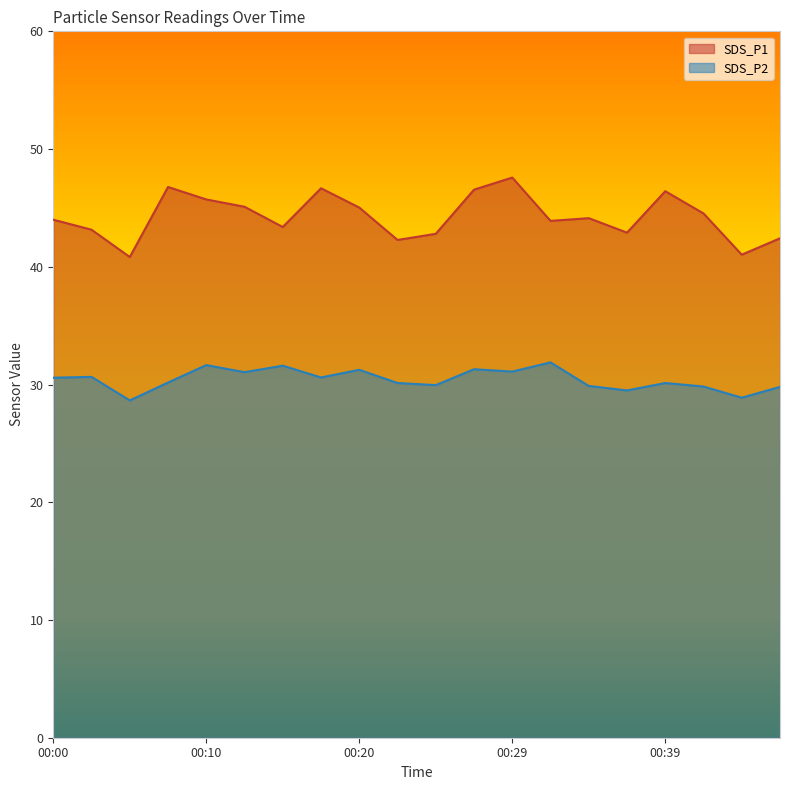

True or false: SDS_P1 and SDS_P2 cross at least once.

False